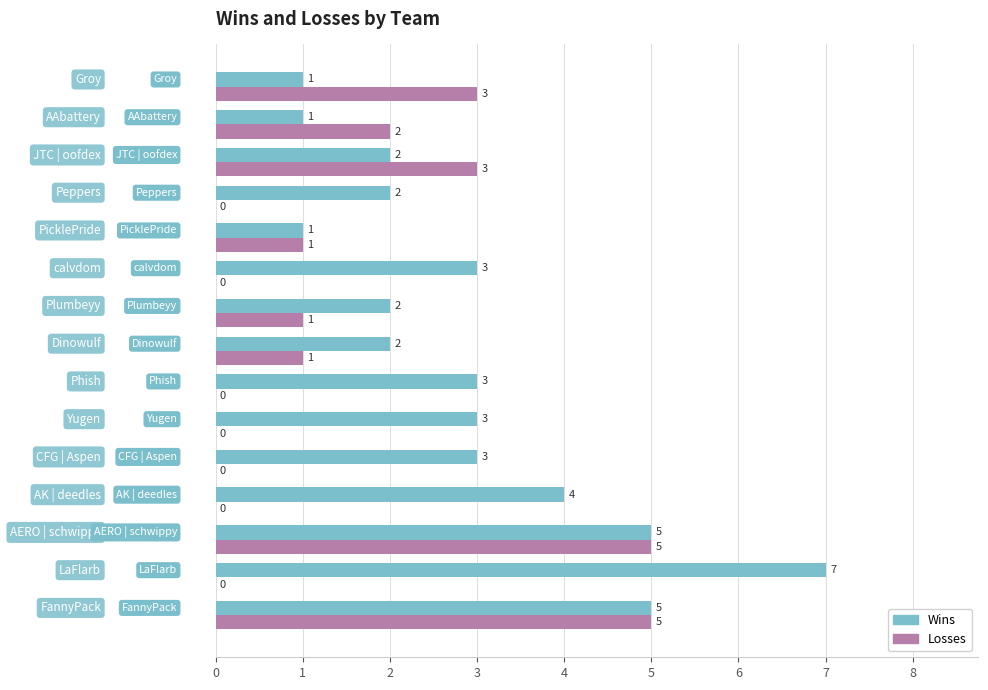

What is the sum of all Losses values?

21